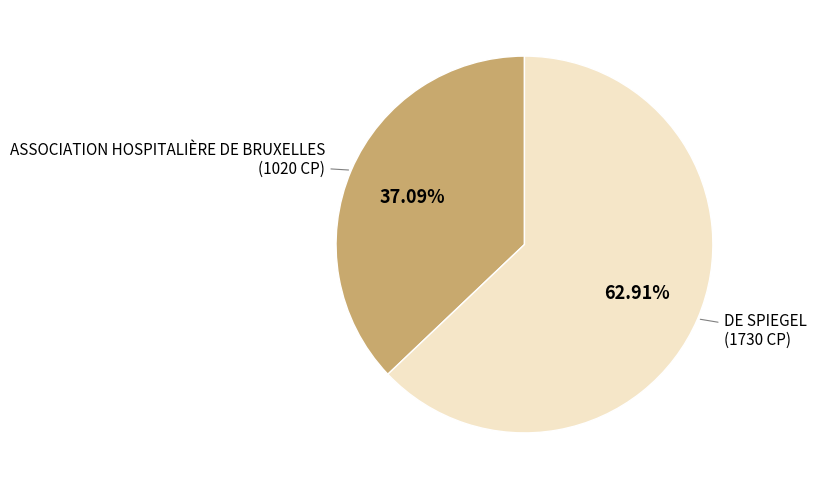

Count the number of slices in the pie.

2